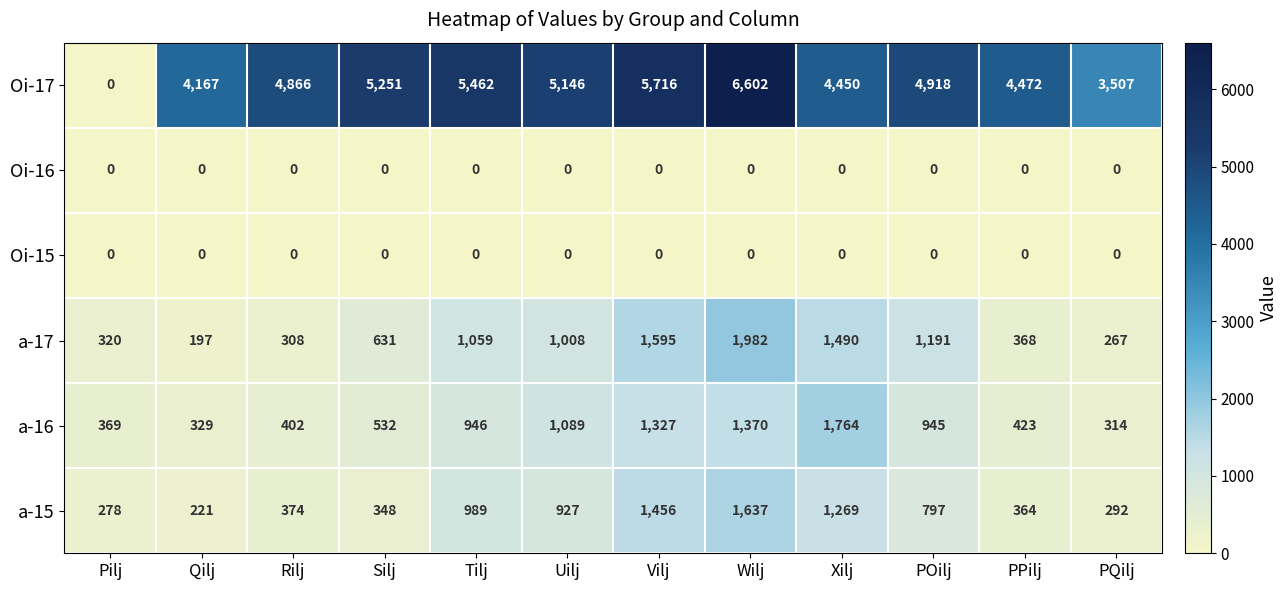

The a-16 series shows 329 at Qilj. True or false?

True